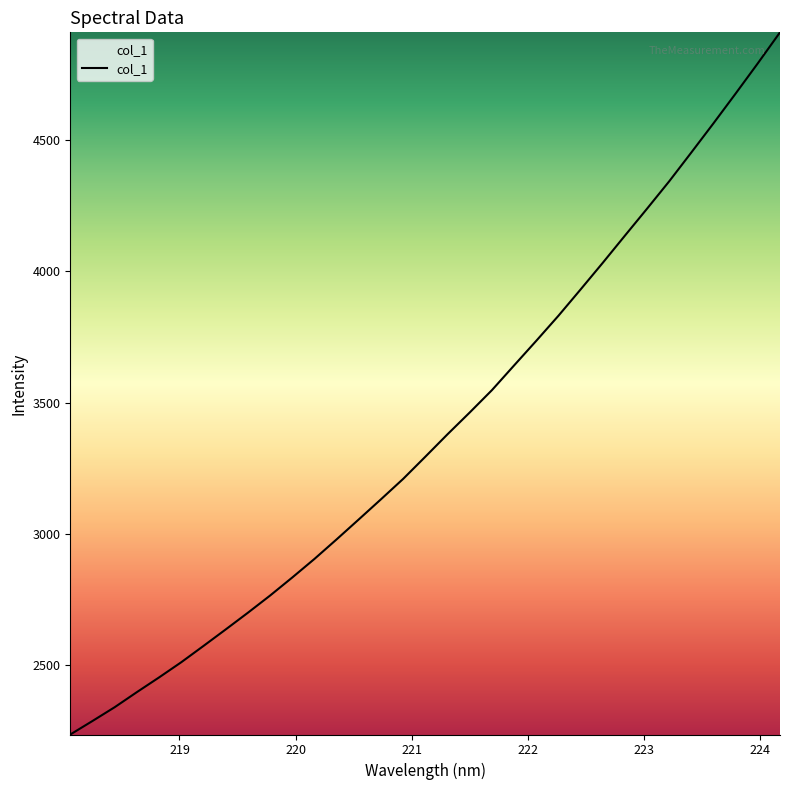

What is the minimum value shown in the chart?

2237.0